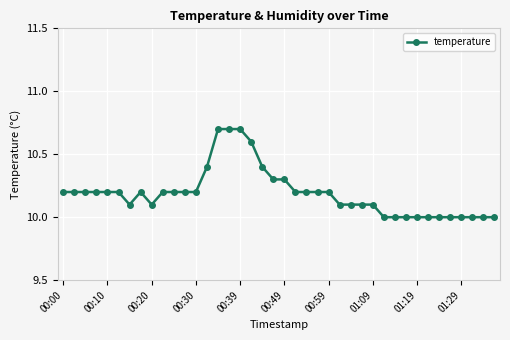

What is the average value?

10.2